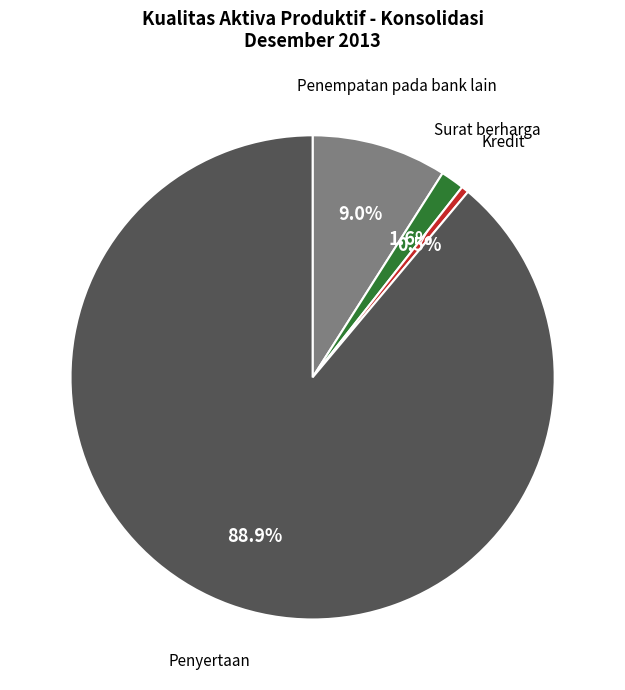

Which slice represents more than half of the pie?

Penyertaan